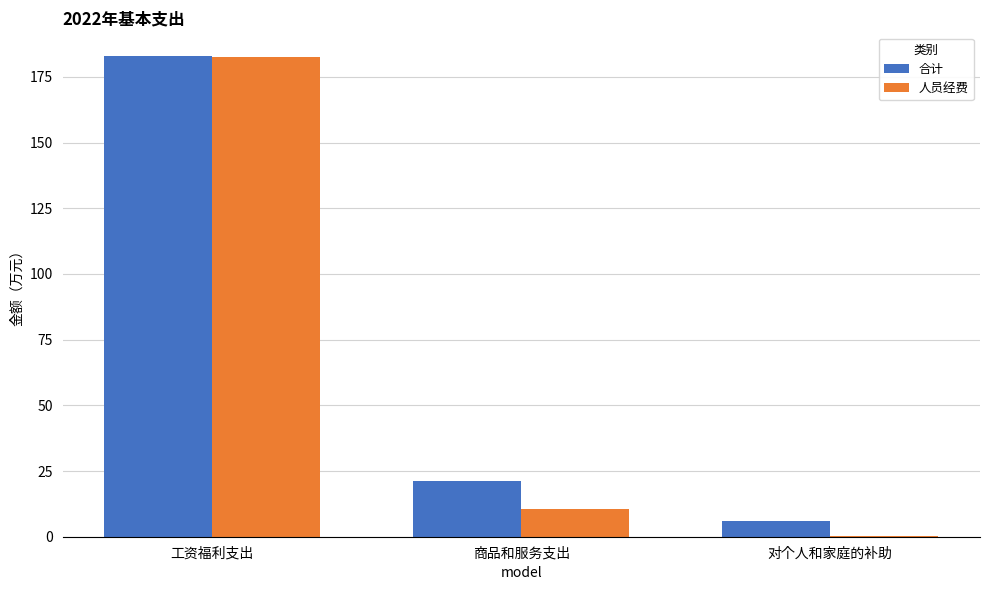

What is the maximum value for 合计?

182.8